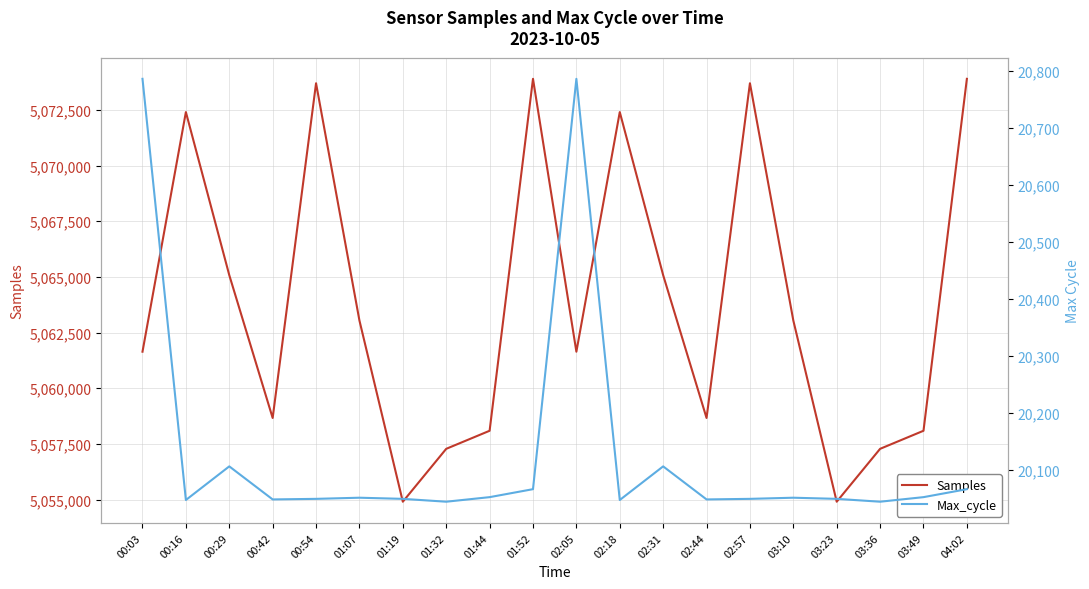

At which label is Max_cycle closest to 20415?

00:29